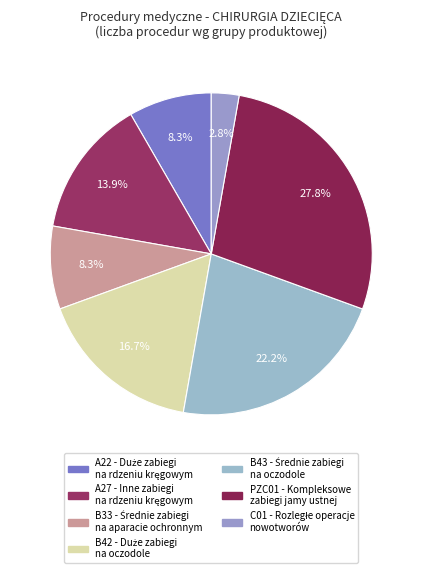

How many segments does this pie chart have?

7